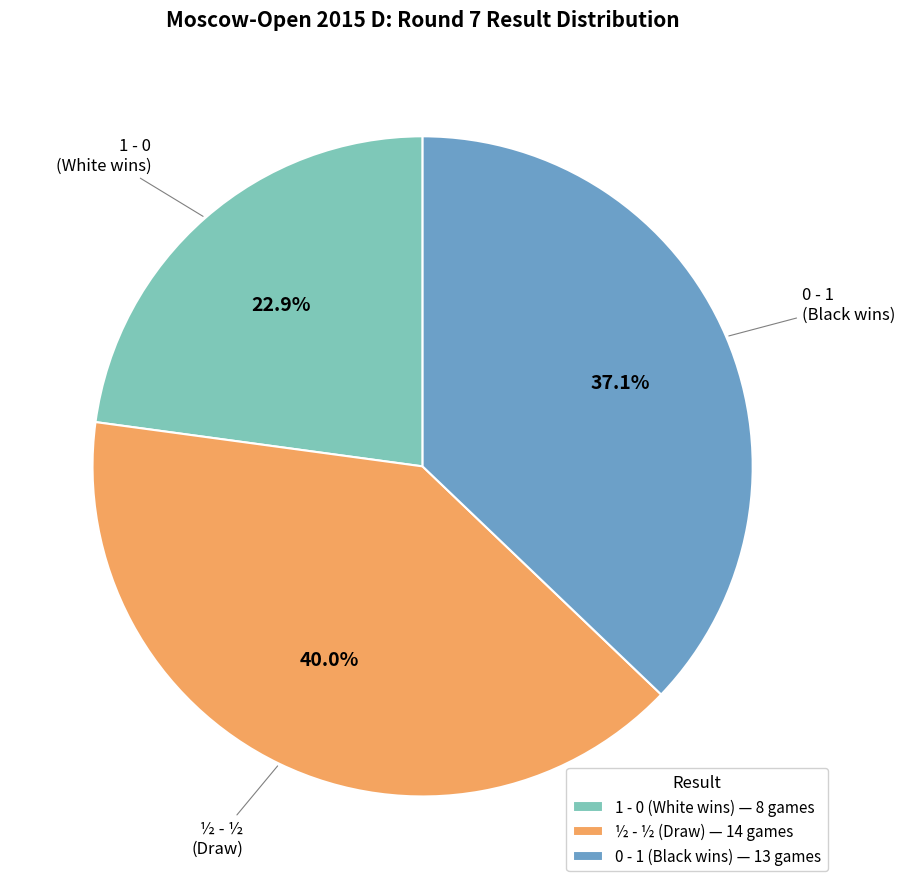

What is the ratio of the value at 1 - 0 (White wins) — 8 games to the value at ½ - ½ (Draw) — 14 games?

0.6